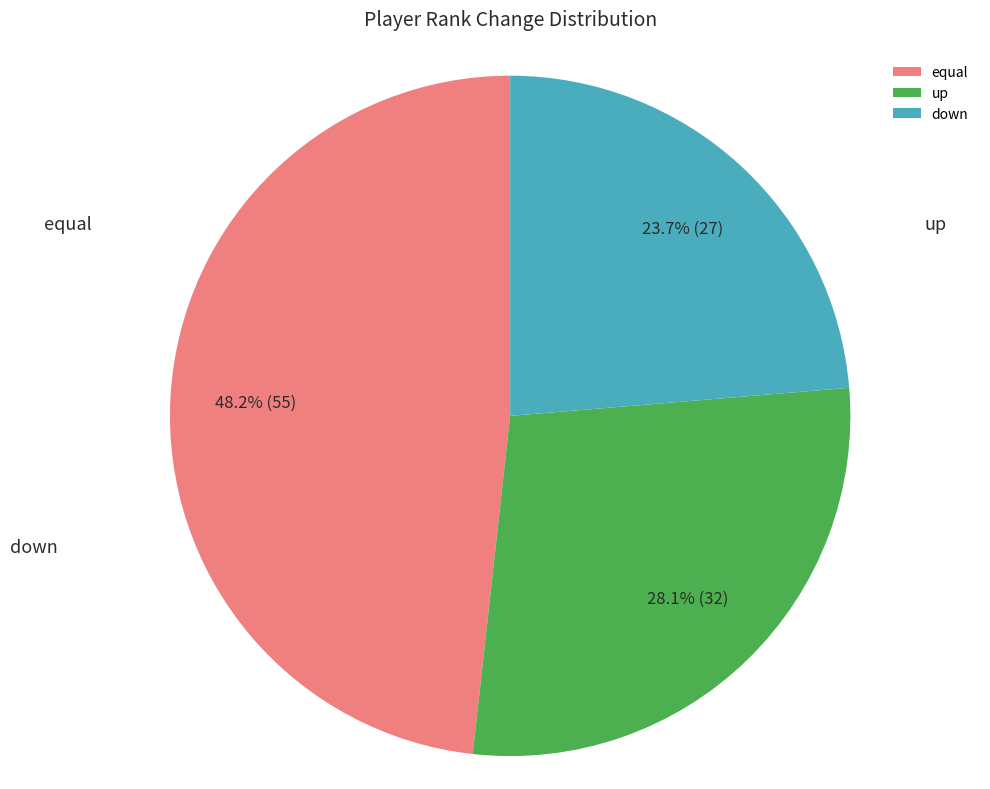

Between down and equal, which is larger?

equal